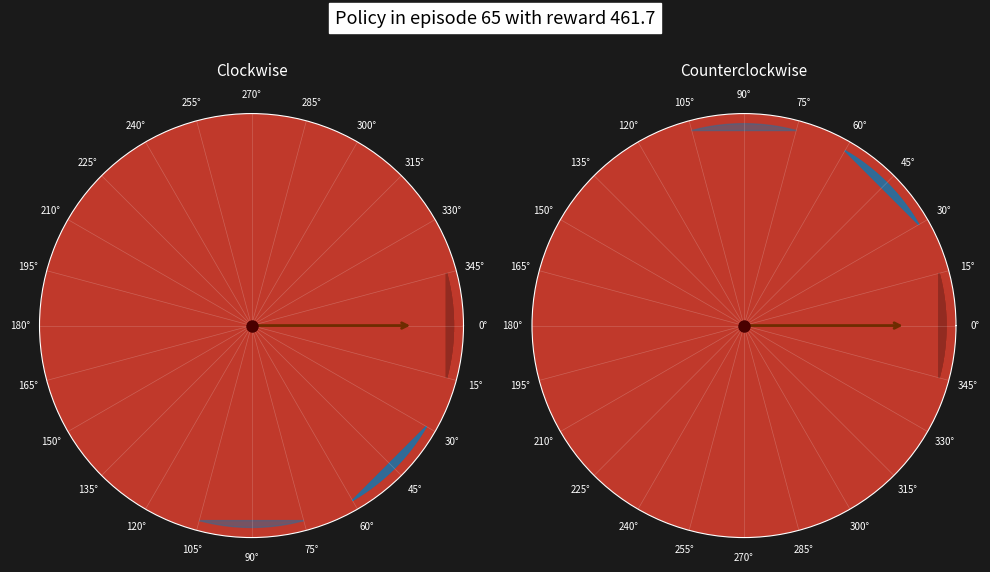

Count the number of slices in the pie.

12